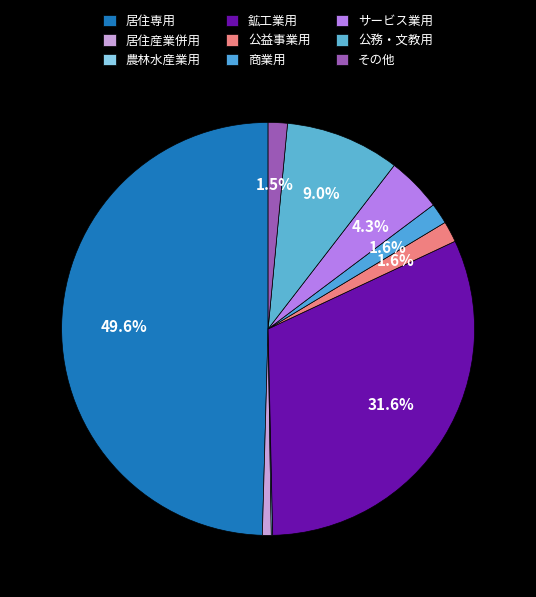

Between サービス業用 and 公務・文教用, which is larger?

公務・文教用